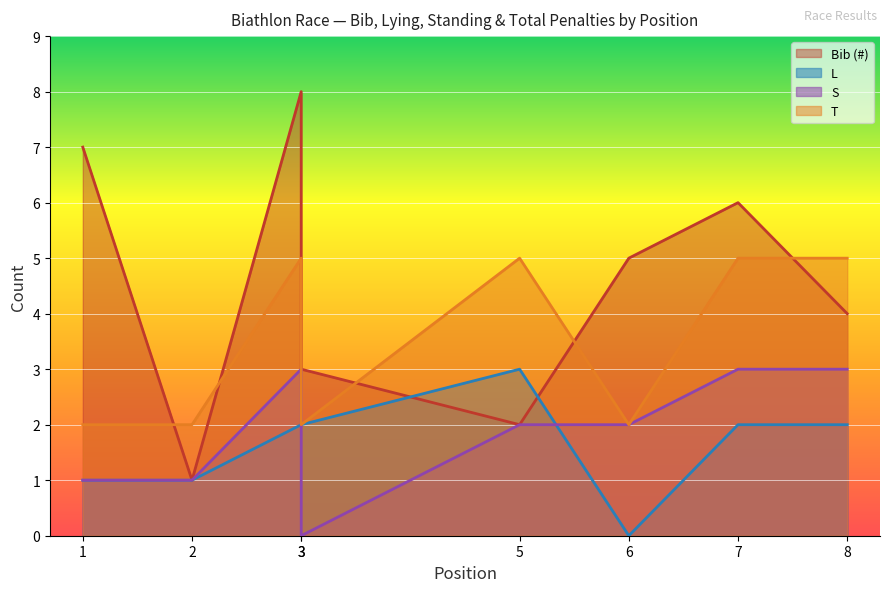

What is the approximate value of S at 3?

3